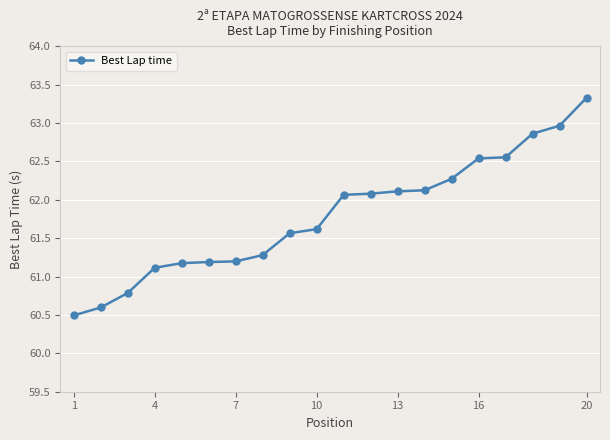

What is the greatest value displayed?

63.3